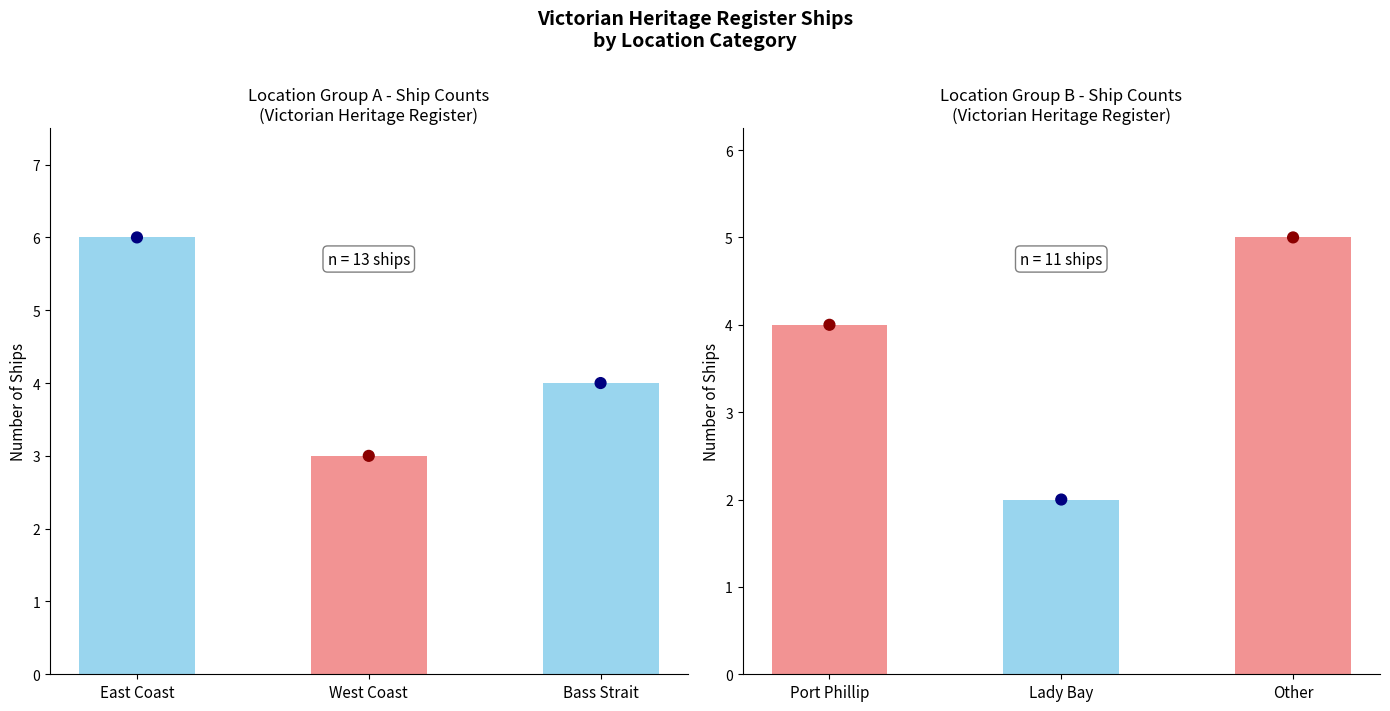

At which category is the sum across all series the highest?

East Coast